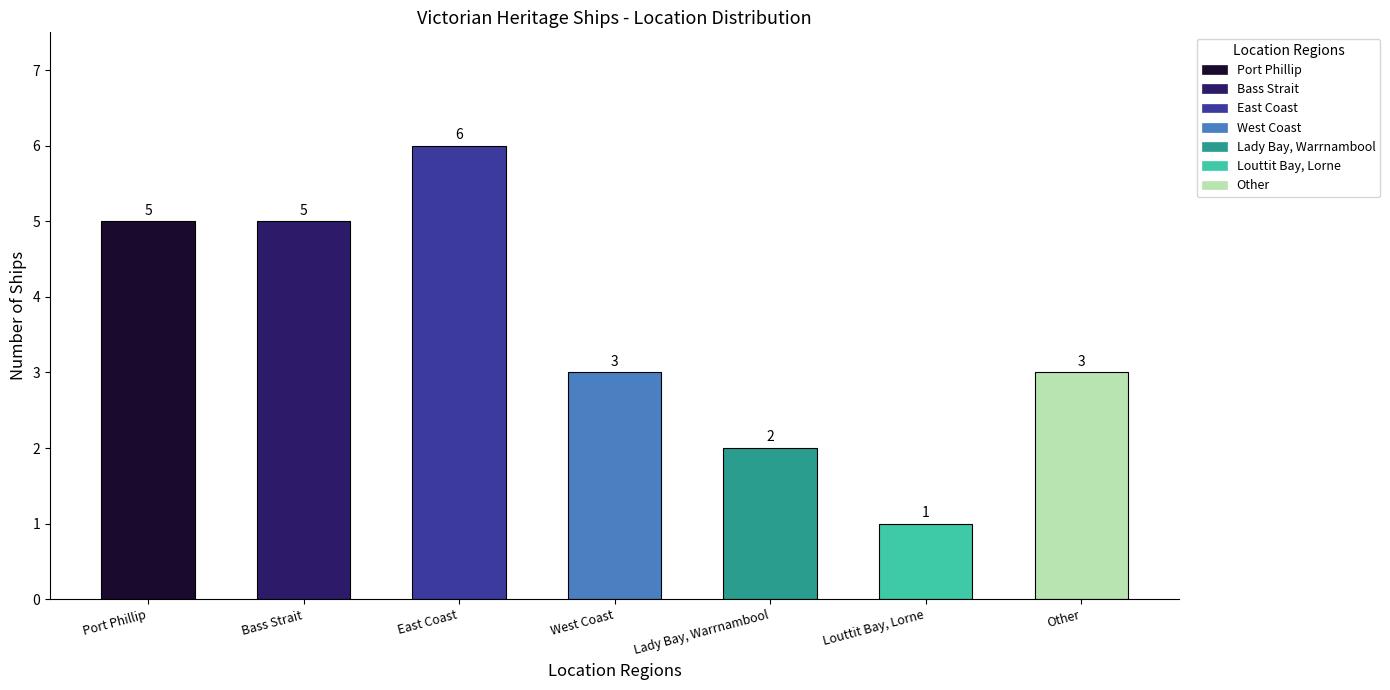

Does the chart contain any negative values?

No